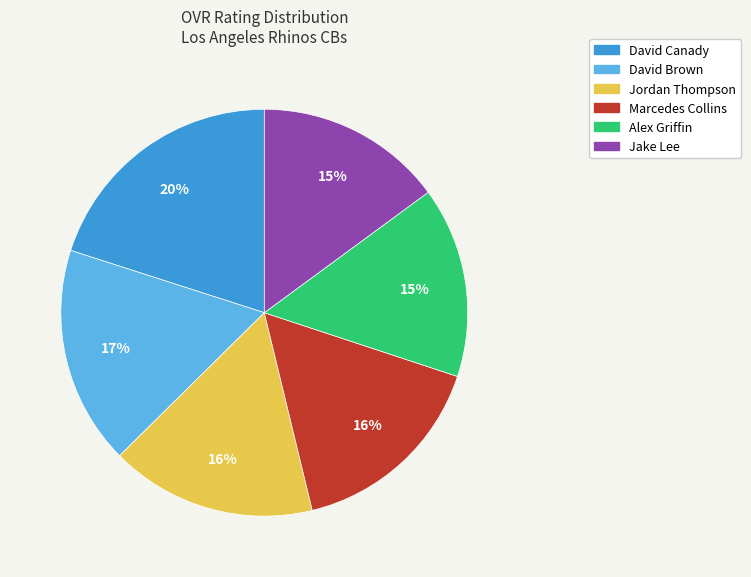

True or false: David Brown accounts for 17% of the total.

True